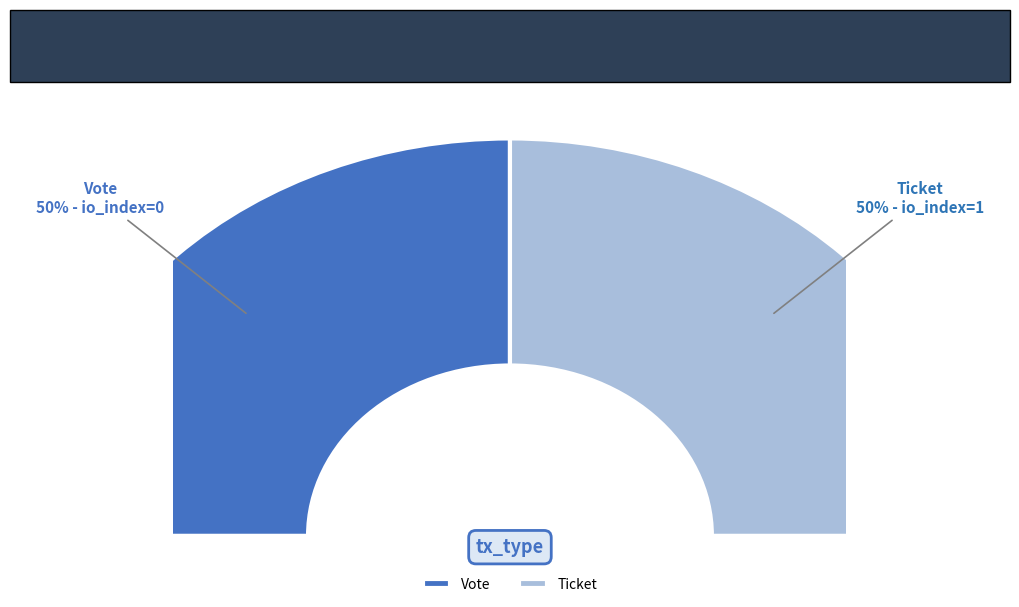

To the nearest percent, what is the difference between the largest and smallest slice percentages?

100%